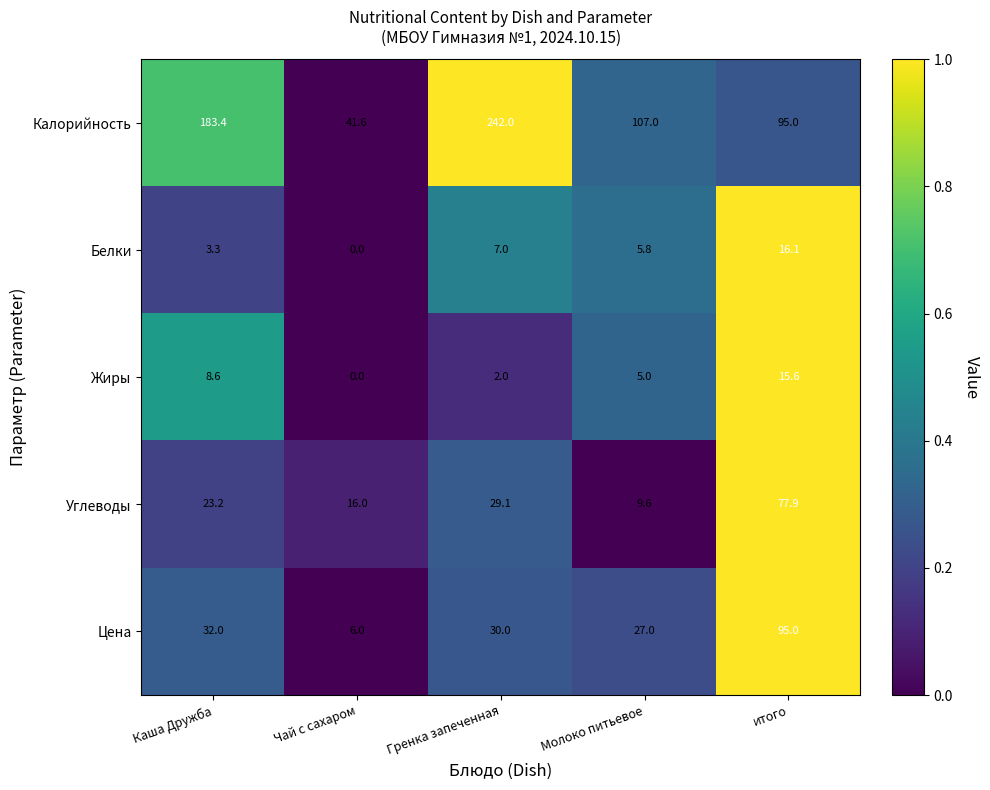

At which label does Калорийность reach its peak?

Гренка запеченная